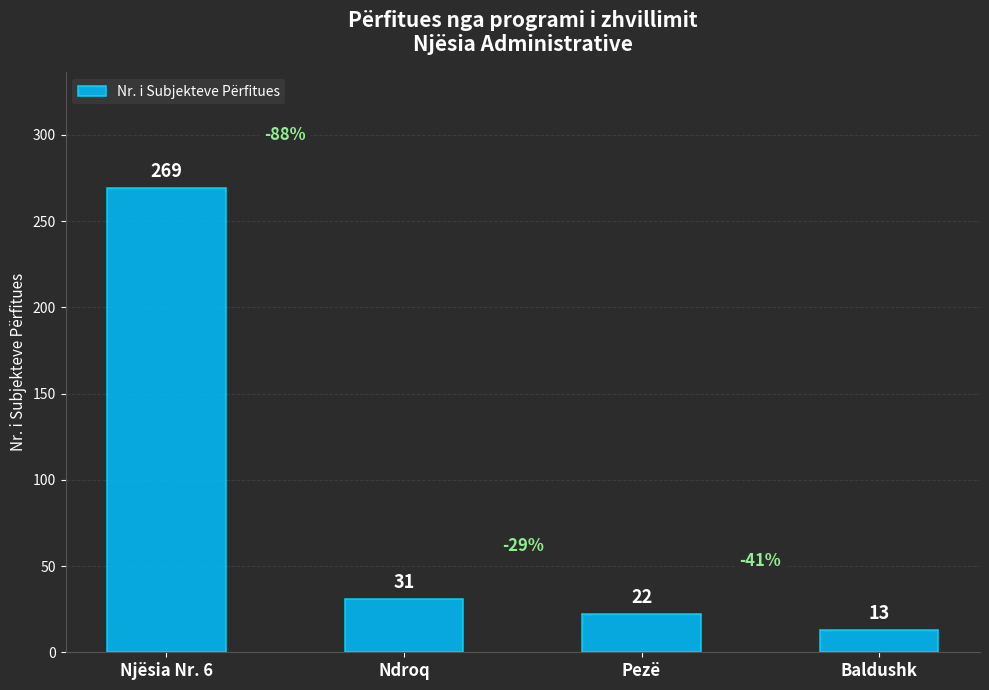

Read the value at Pezë.

22